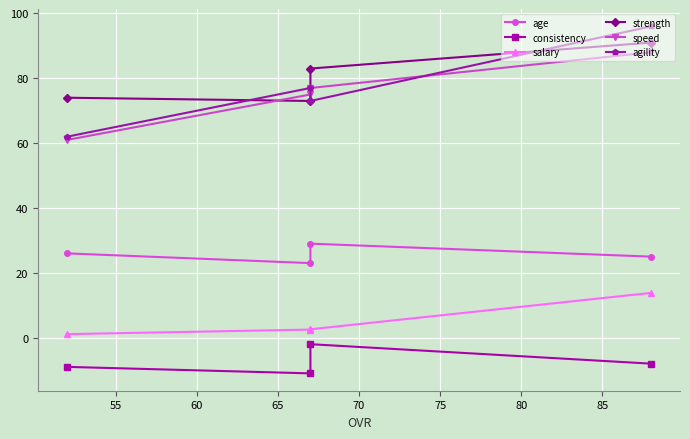

What is the value of the consistency point at the 2nd from the left?

-2.0